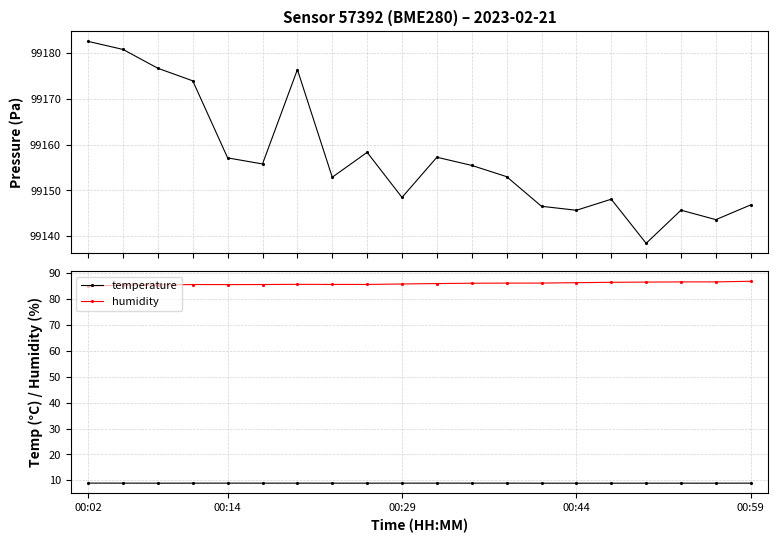

At how many categories does at least one series exceed 88266?

20